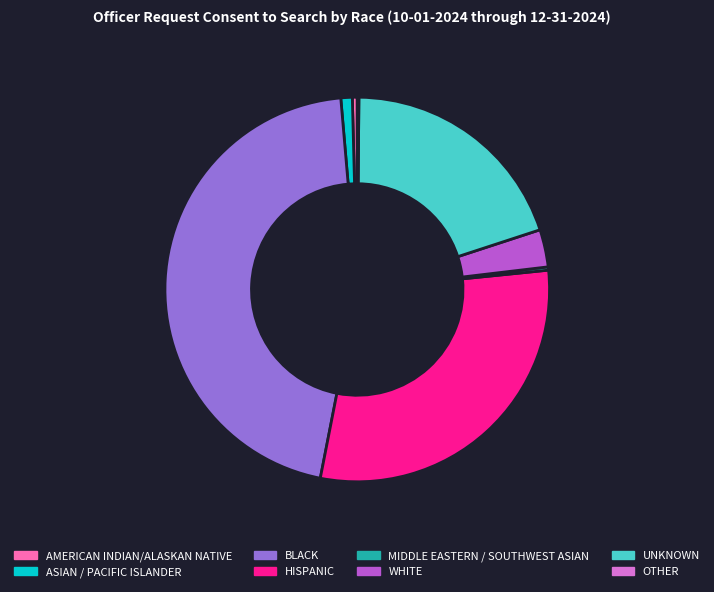

Which category has the biggest portion of the pie?

BLACK